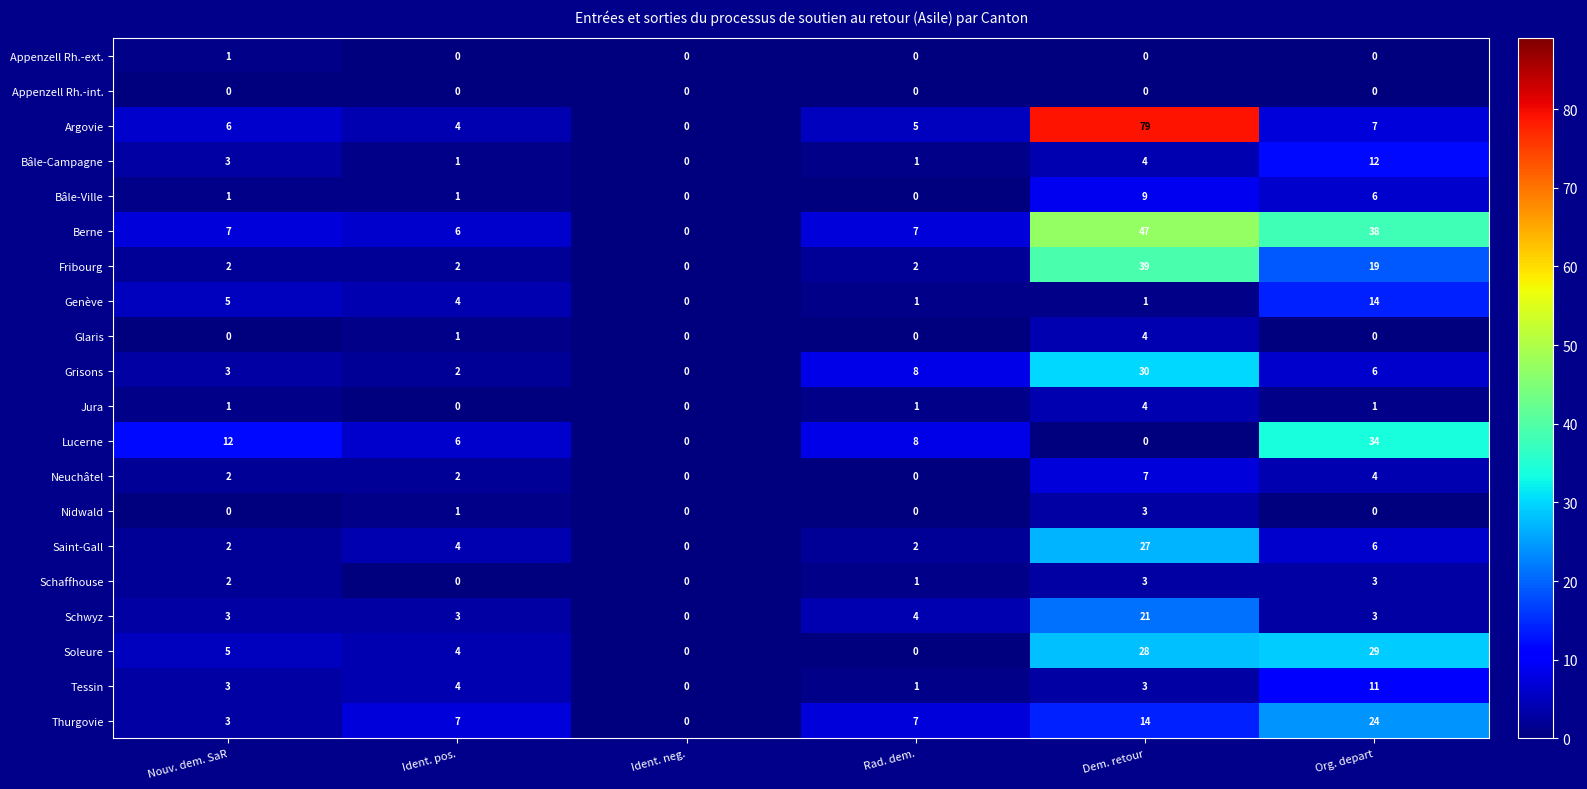

Which series has the largest range (max minus min)?

Argovie